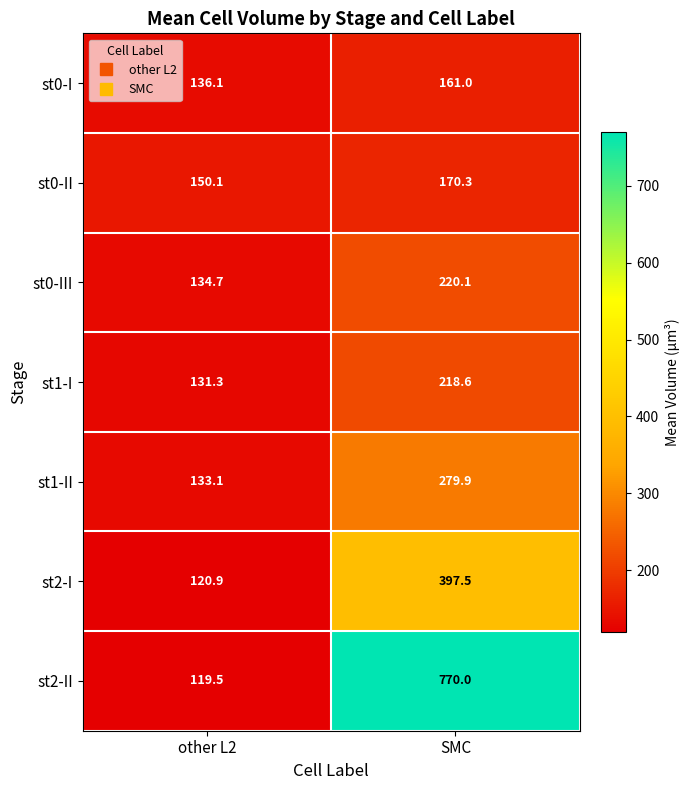

Is it true that st1-I equals 215.4 at other L2?

False